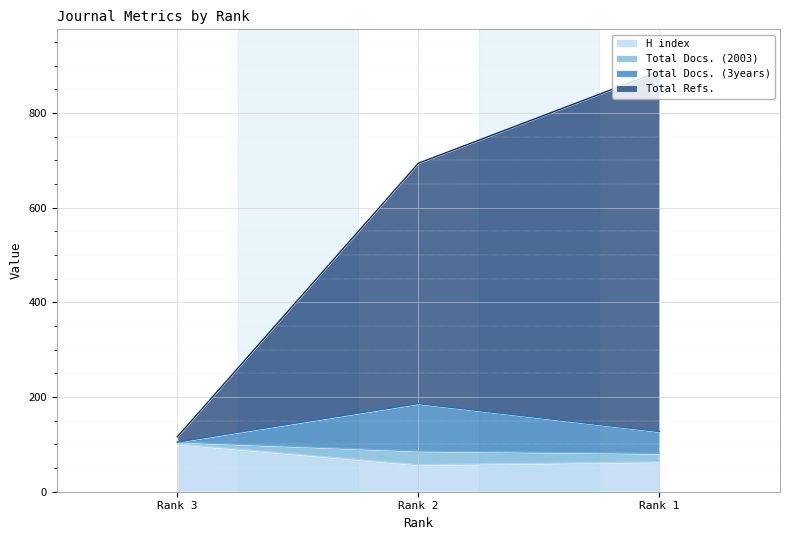

Reading right to left, what are the values for H index?

Rank 1=63	Rank 2=57	Rank 3=101